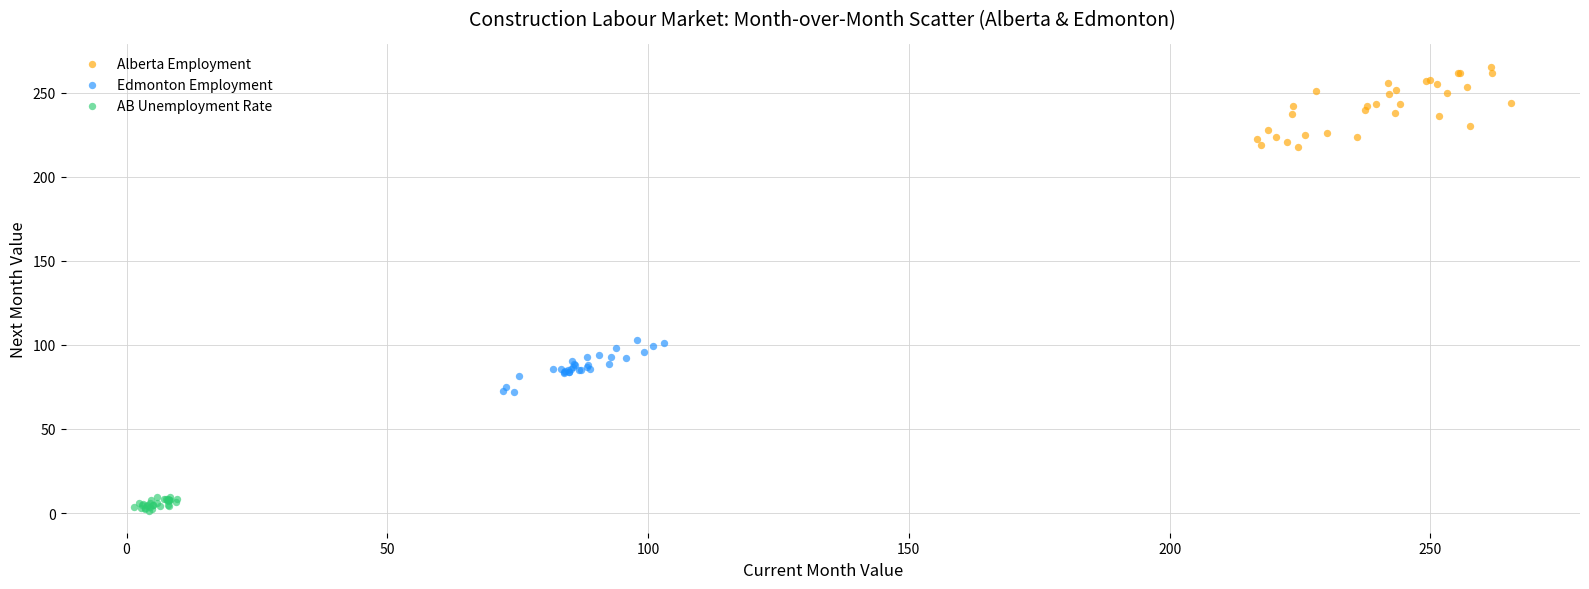

Which series reaches the maximum Y coordinate?

Alberta Employment